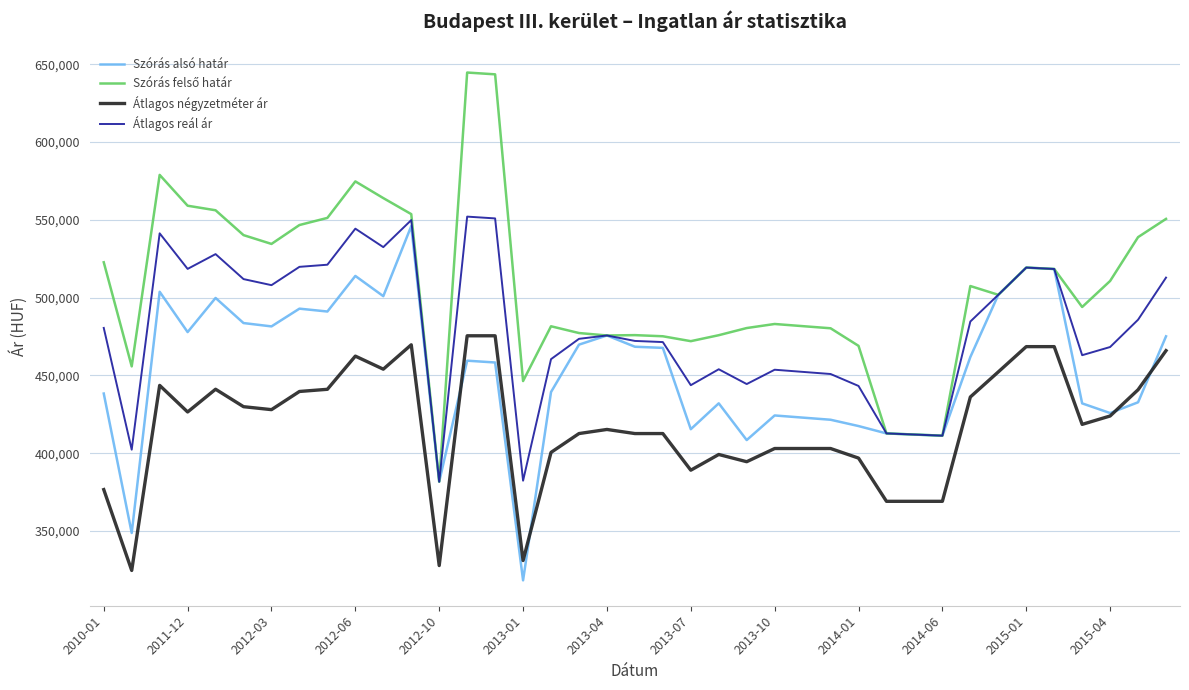

True or false: Átlagos reál ár and Átlagos négyzetméter ár cross at least once.

False